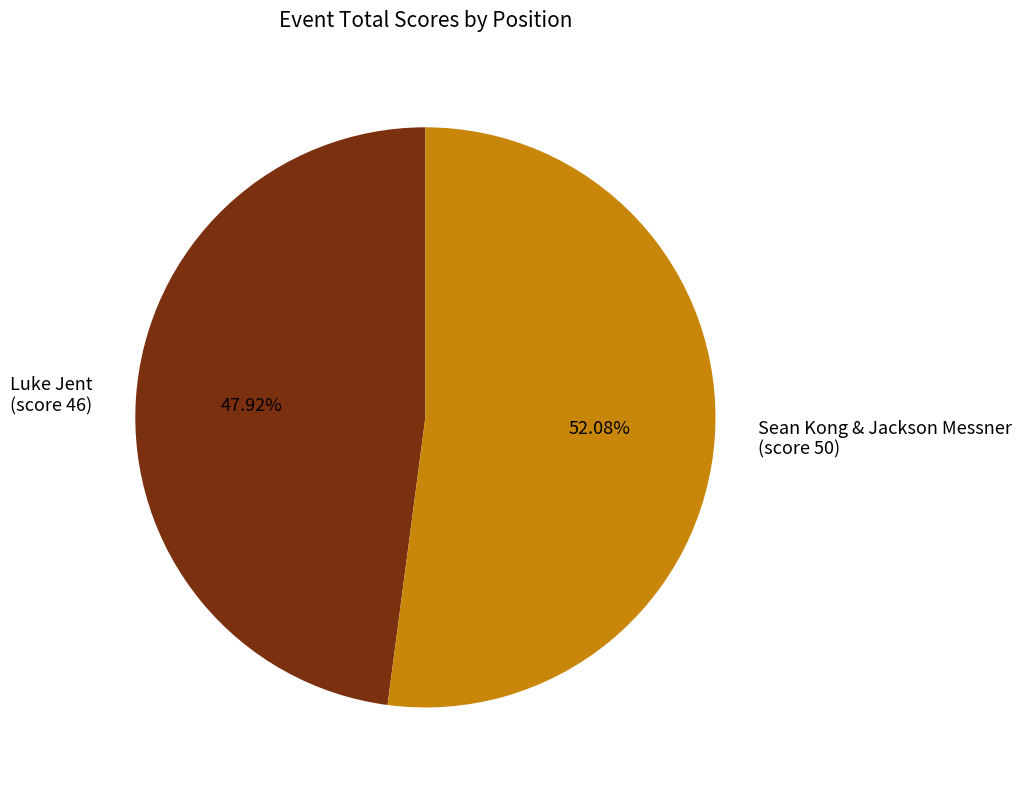

What is the ratio of the value at Sean Kong & Jackson Messner (score 50) to the value at Luke Jent (score 46)?

1.1